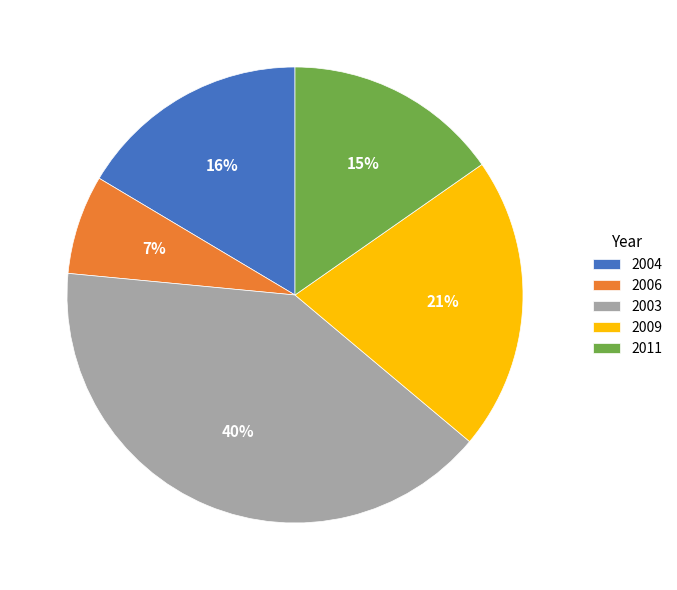

What is the smallest slice in the pie chart?

2006